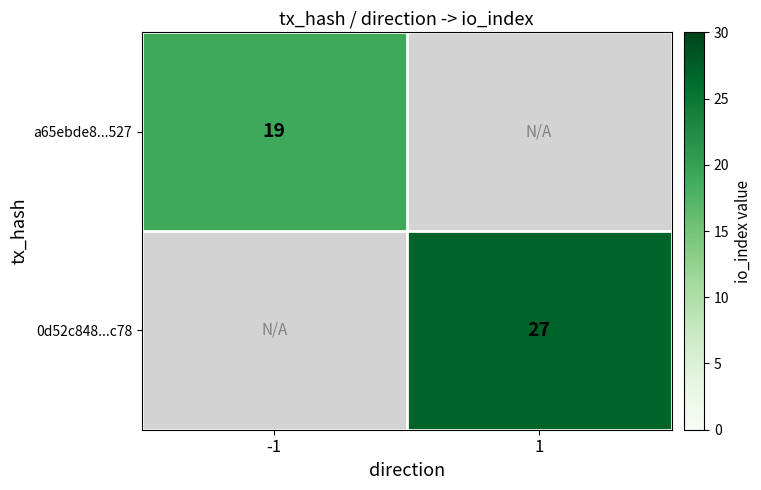

The value of a65ebde8...527 at -1 is 19. True or false?

True